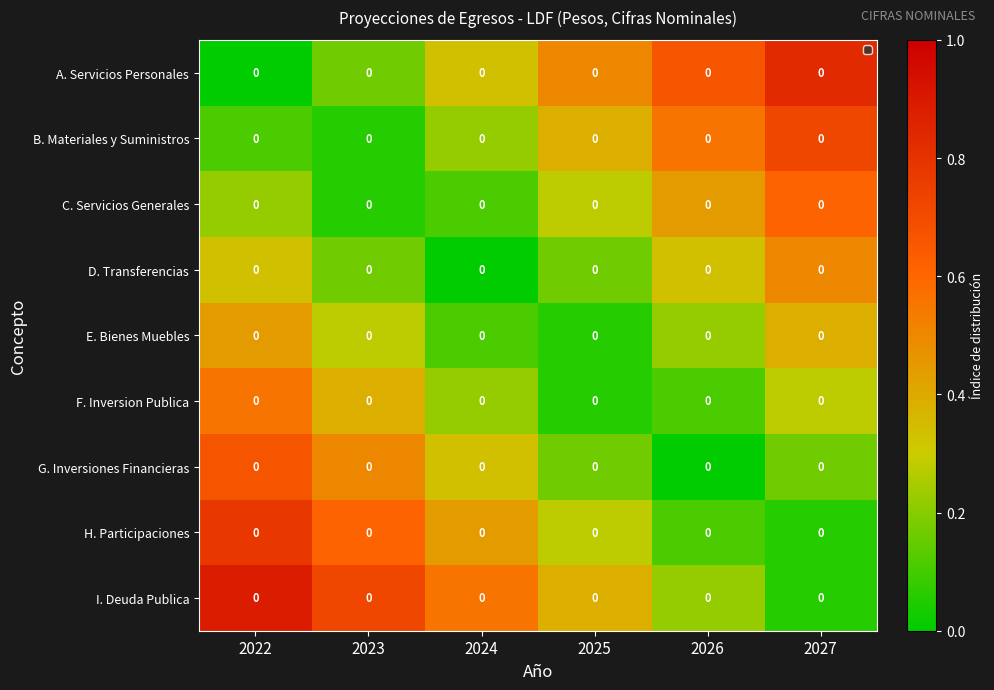

Where is C. Servicios Generales nearest to the value 0?

2023